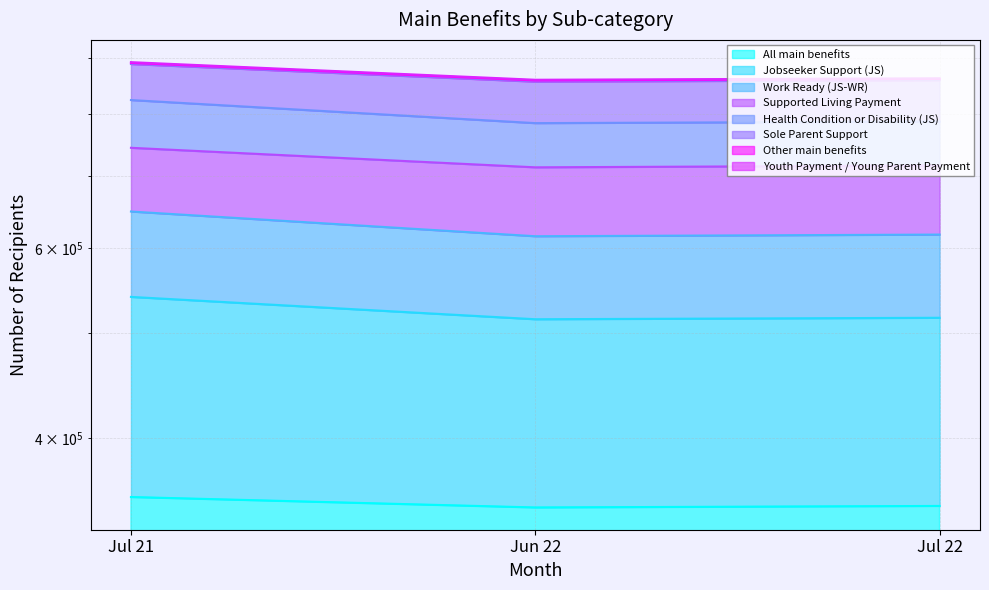

What is the sum of all Sole Parent Support values?

2611779